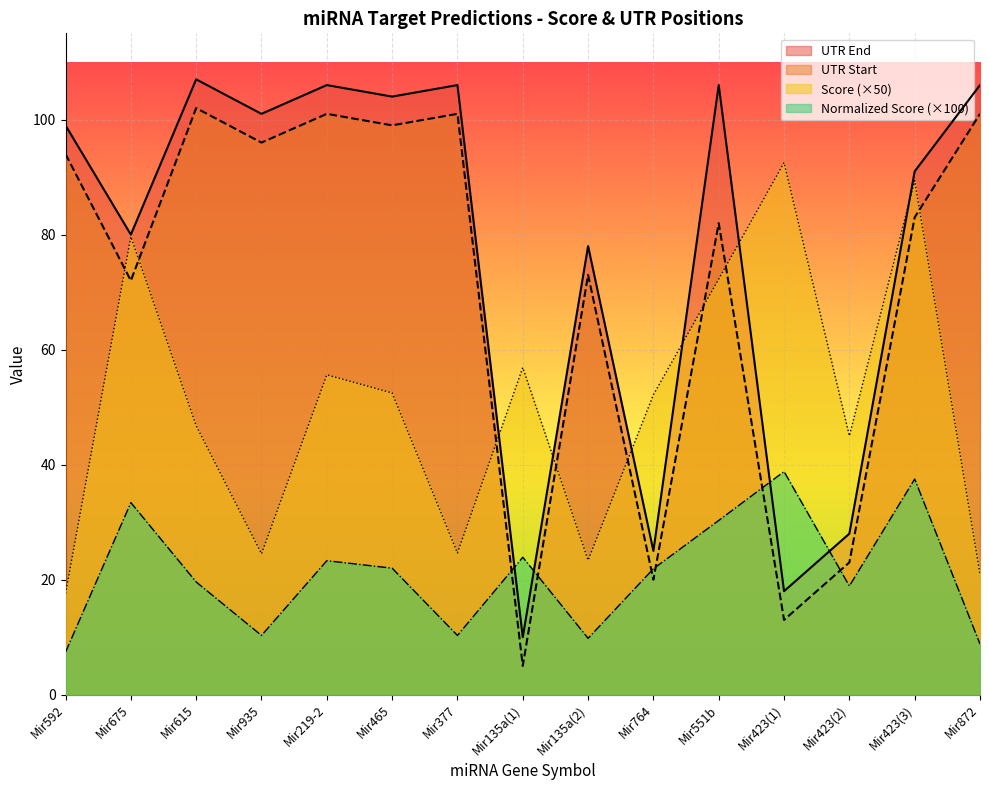

What is the difference between the maximum and minimum values in the UTR Start series?

97.0